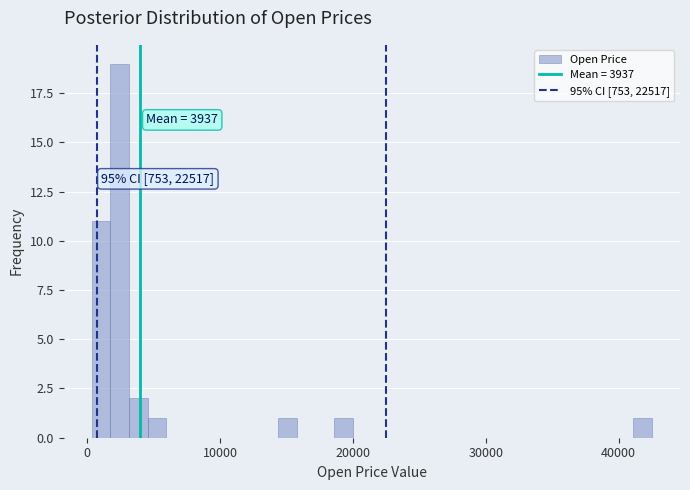

Around what value on the x-axis is the tallest bar? Give the approximate position of its centre, as read against the axis.

2000